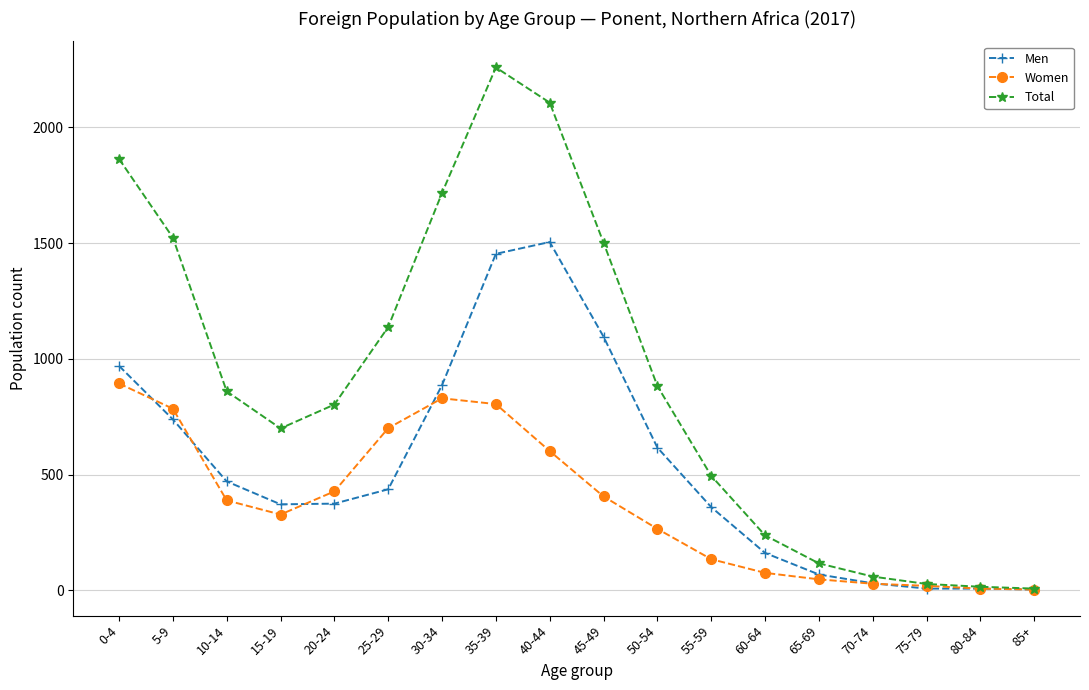

List the series in order of their peak value, highest first.

Total, Men, Women